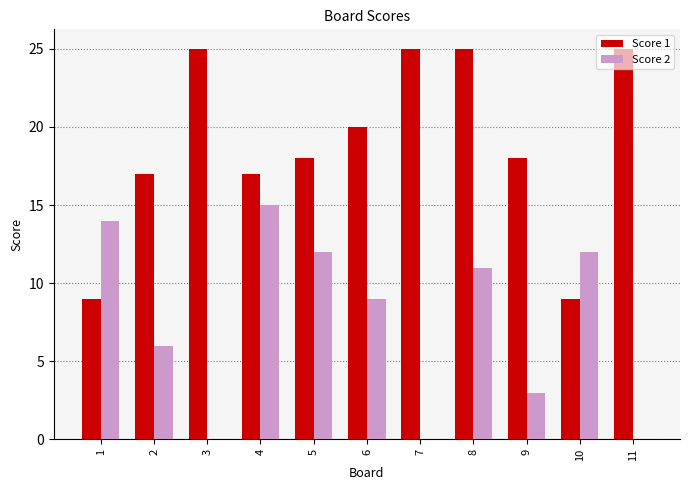

What is the sum of the Score 2 values at 10 and 2?

18